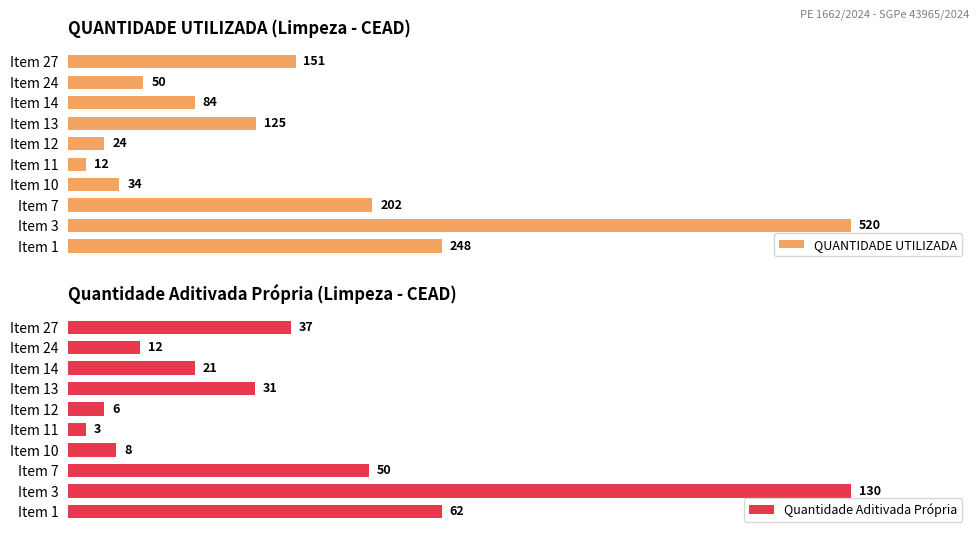

How many groups of bars are there?

10